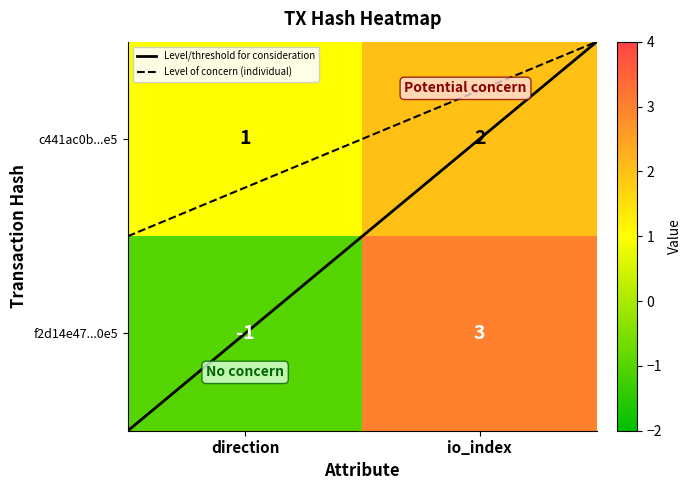

Rank the series by their maximum value, from highest to lowest.

f2d14e47...0e5, c441ac0b...e5